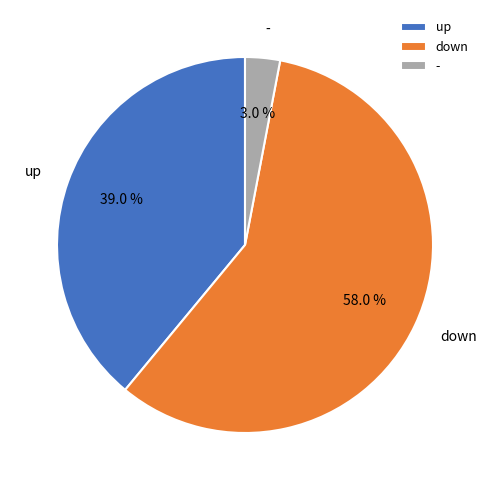

Which slice is the smallest?

-